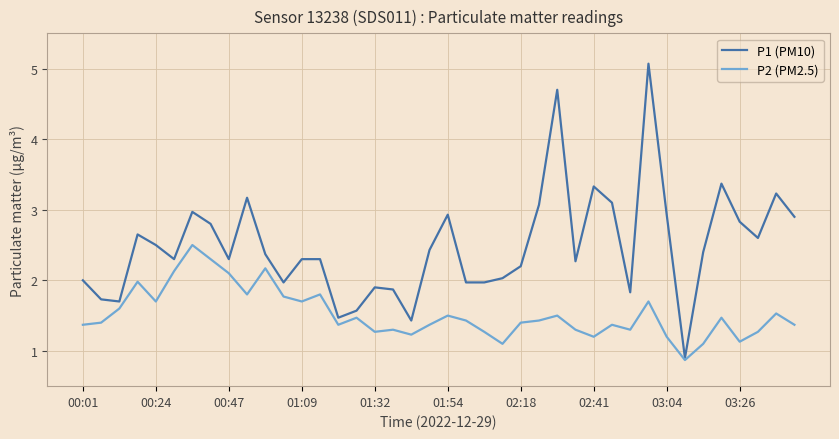

What is the smallest value displayed?

0.9